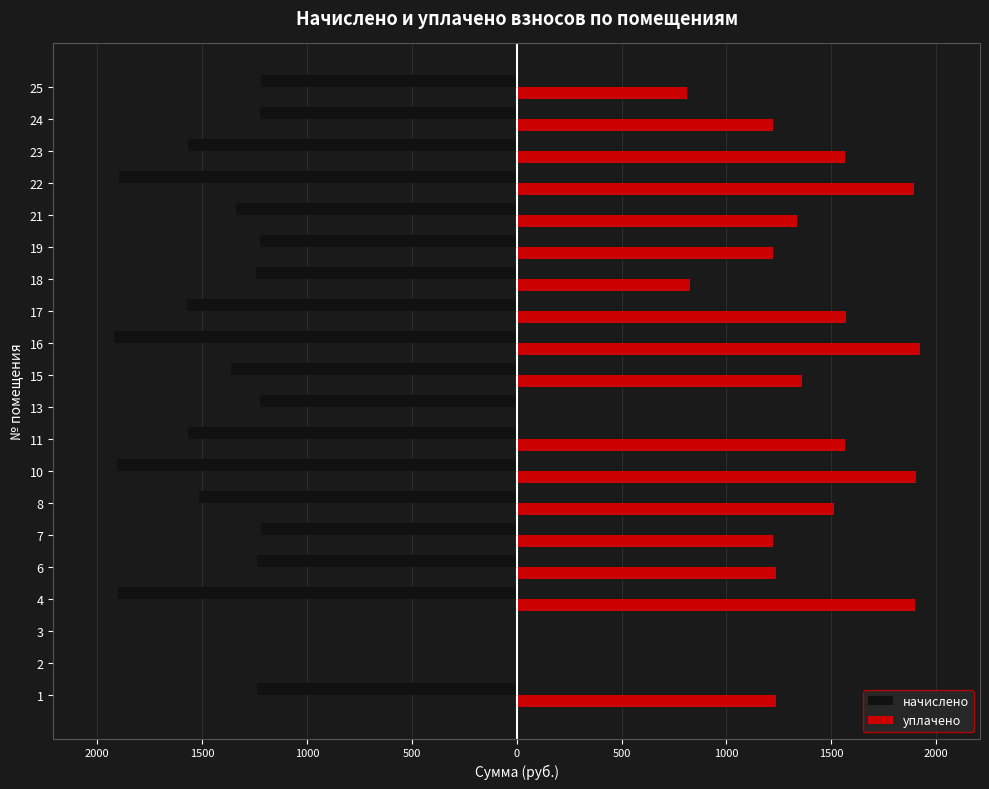

Reading right to left, list all the values displayed in this chart.

начислено: -1220.4	-1224.1	-1567.0	-1895.1	-1338.4	-1224.1	-1242.5	-1570.7	-1920.9	-1360.5	-1224.1	-1567.0	-1906.2	-1515.4	-1220.4	-1238.8	-1898.8	0.0	0.0	-1238.8
уплачено: 813.6	1224.1	1567.0	1895.1	1338.4	1224.1	828.3	1570.7	1920.9	1360.5	0.0	1567.0	1906.2	1515.4	1220.4	1238.8	1898.8	0.0	0.0	1238.8